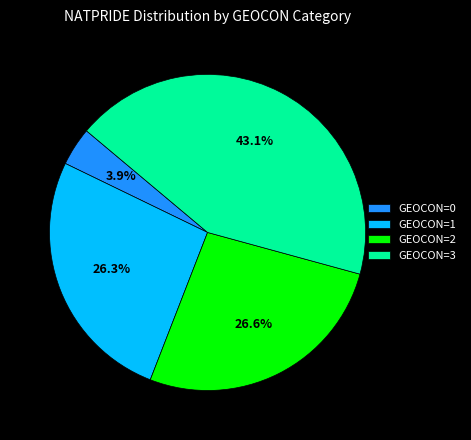

Is GEOCON=2 the majority of the pie?

No